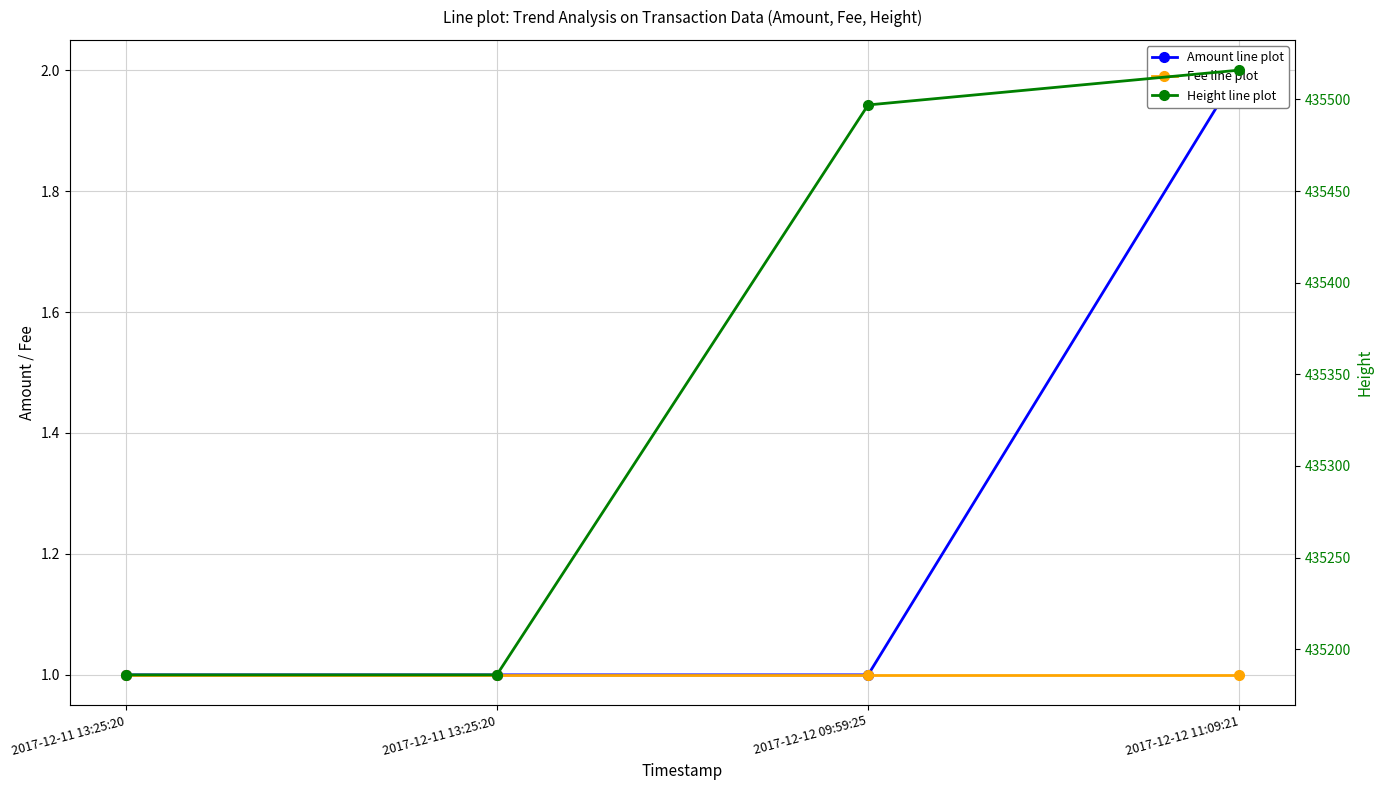

The value of Height line plot at 2017-12-11 13:25:20 is 741567. True or false?

False